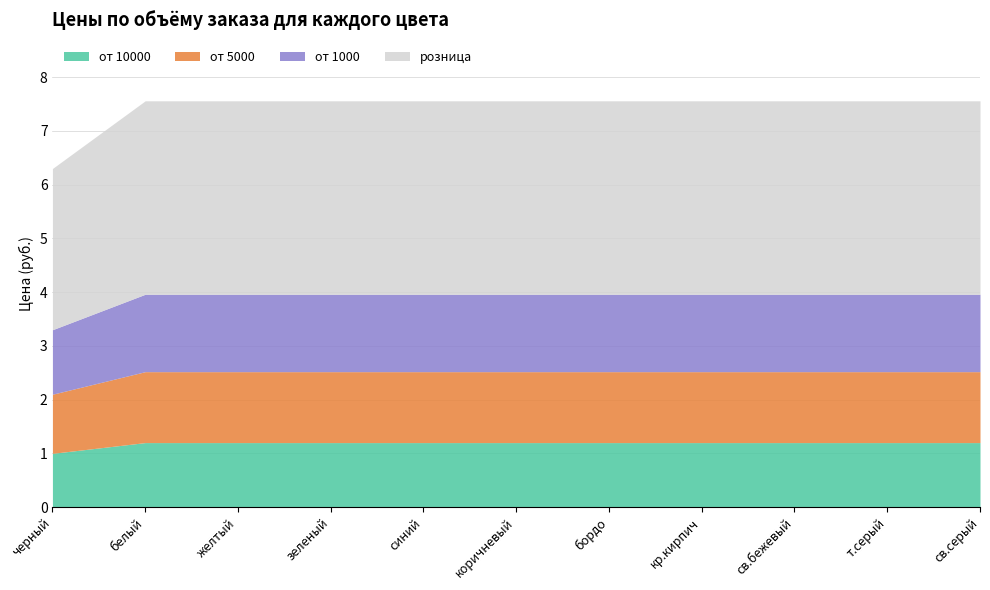

What is the smallest value displayed?

1.0